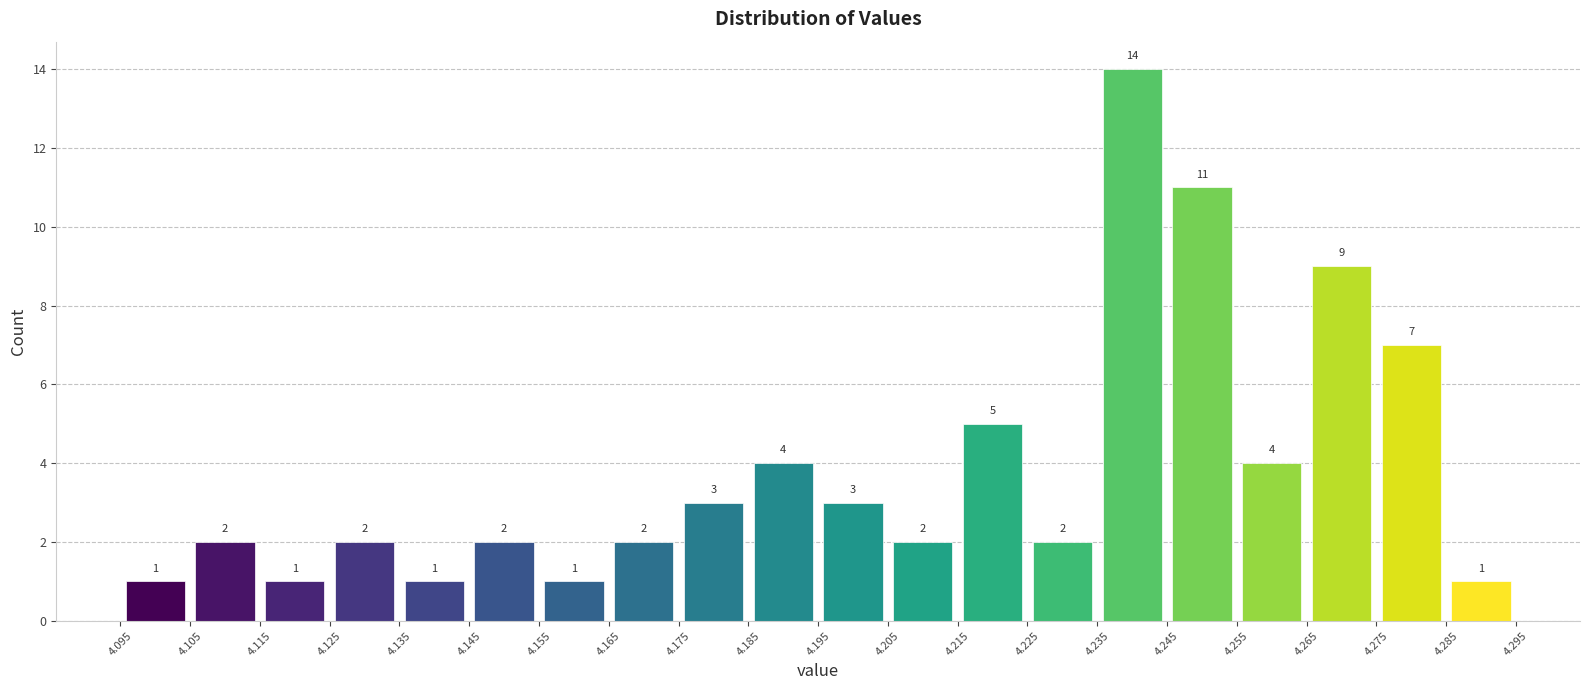

Reading left to right, list every bar in this chart as the range it spans on the x-axis followed by its height.

4.095 to 4.105: 1
4.105 to 4.115: 2
4.115 to 4.125: 1
4.125 to 4.135: 2
4.135 to 4.145: 1
4.145 to 4.155: 2
4.155 to 4.165: 1
4.165 to 4.175: 2
4.175 to 4.185: 3
4.185 to 4.195: 4
4.195 to 4.205: 3
4.205 to 4.215: 2
4.215 to 4.225: 5
4.225 to 4.235: 2
4.235 to 4.245: 14
4.245 to 4.255: 11
4.255 to 4.265: 4
4.265 to 4.275: 9
4.275 to 4.285: 7
4.285 to 4.295: 1